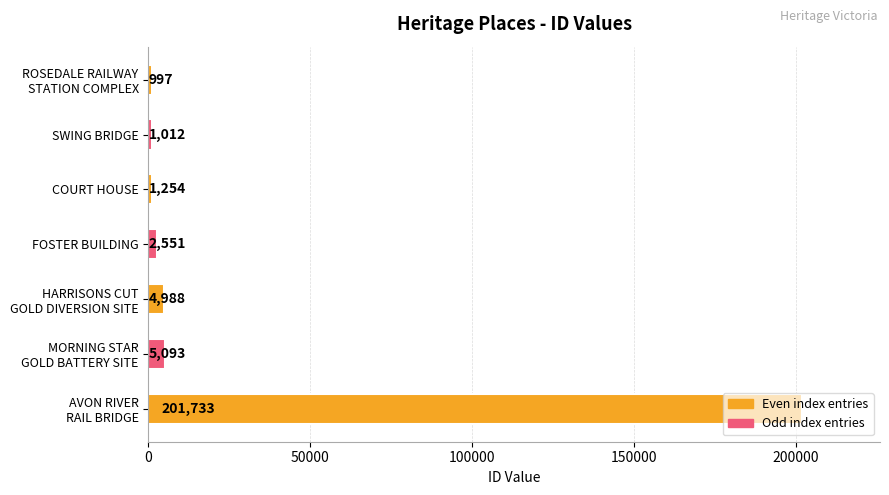

What is the maximum value shown in the chart?

201733